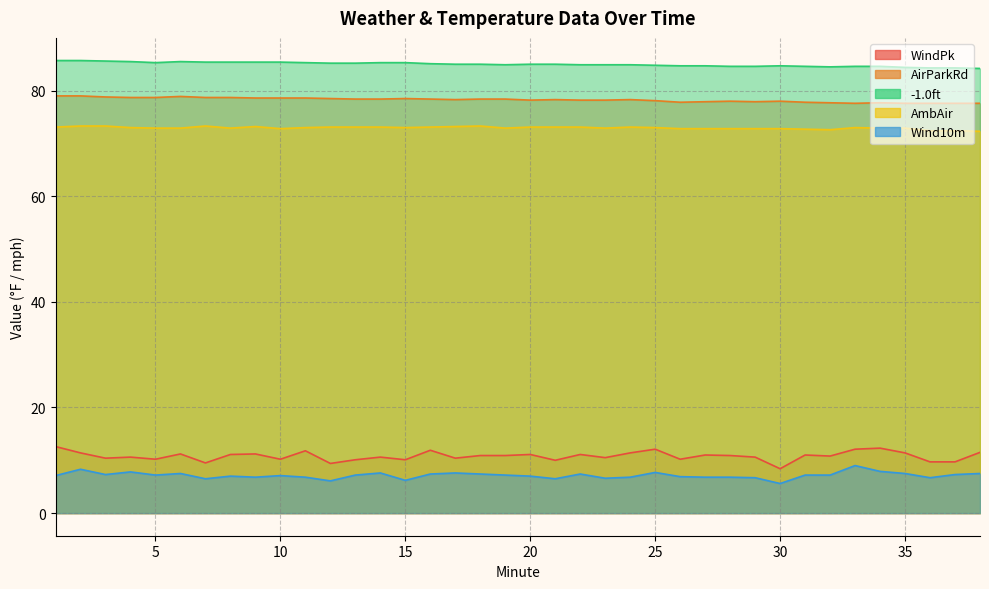

Which label corresponds to the smallest value in the chart?

30